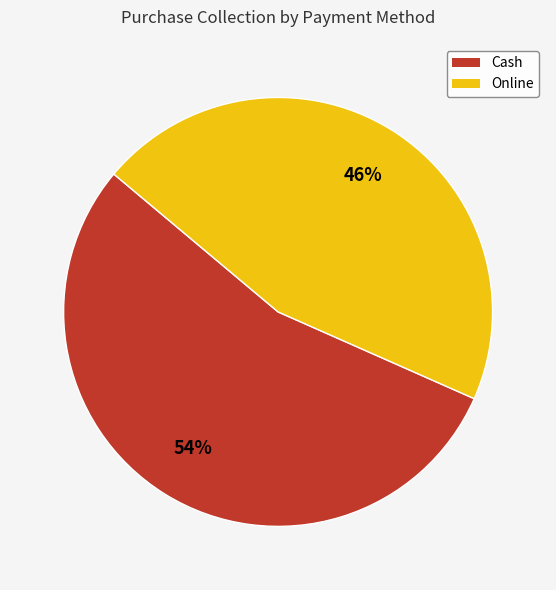

What is the largest slice in the pie chart?

Cash